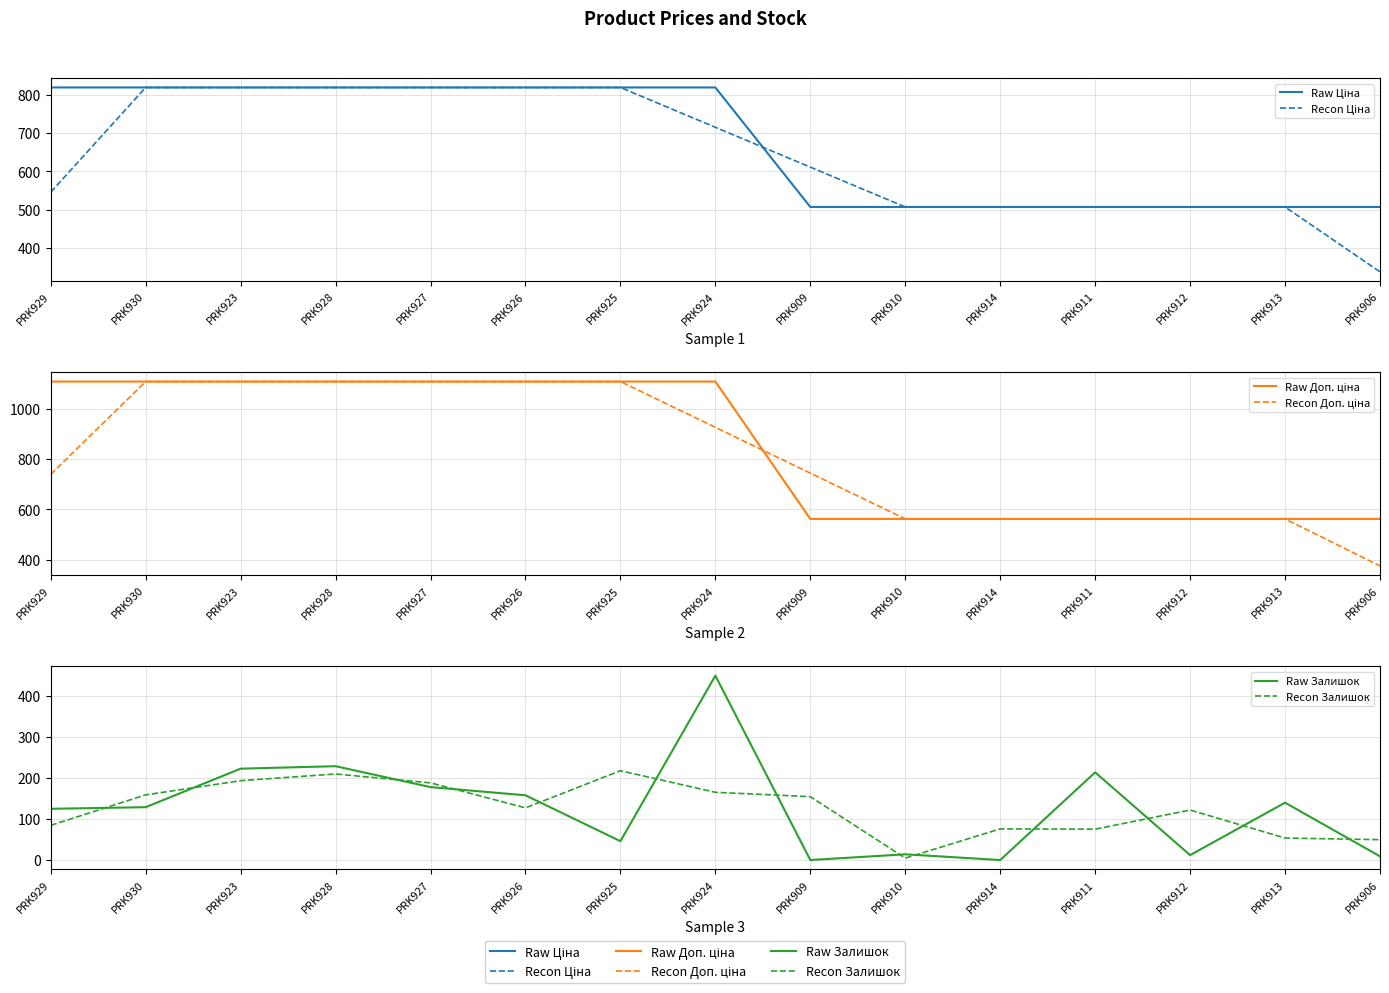

At which category is the sum across all series the highest?

PRK928